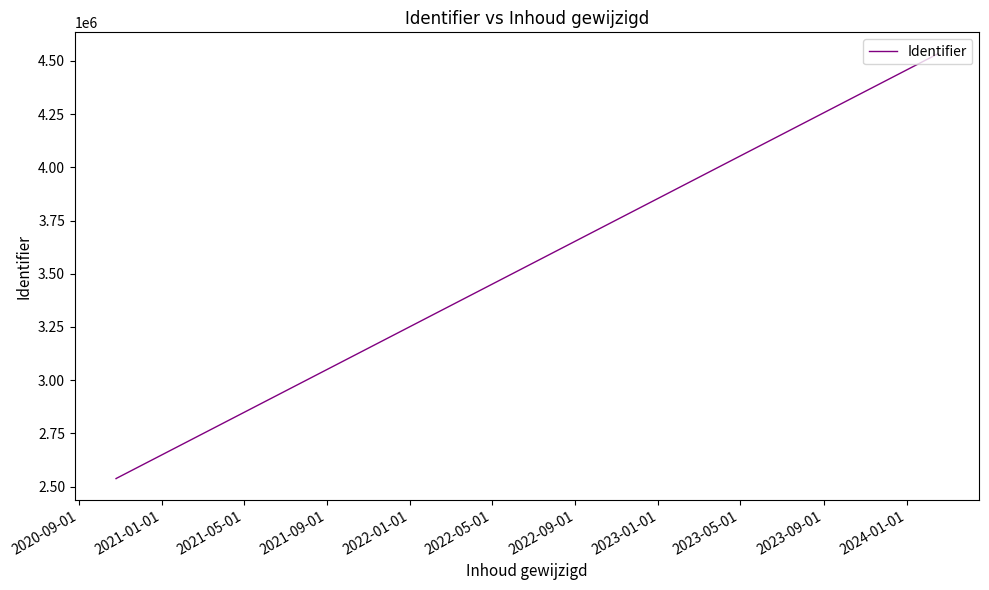

What is the maximum value shown in the chart?

4534673